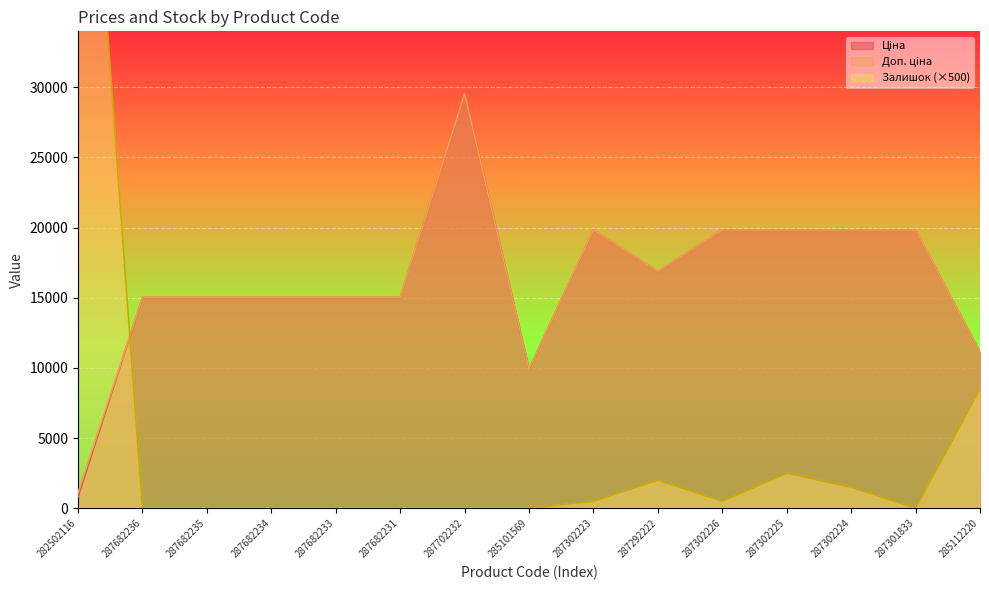

True or false: Доп. ціна has a value of 19831.1 at 287302226.

True